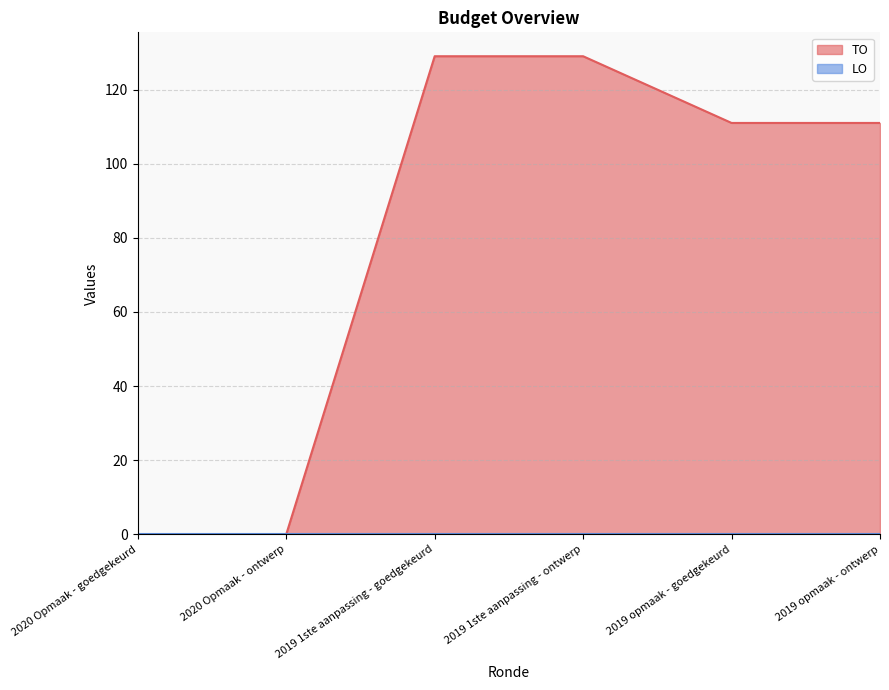

Which category has the highest value across all series?

2019 1ste aanpassing - goedgekeurd